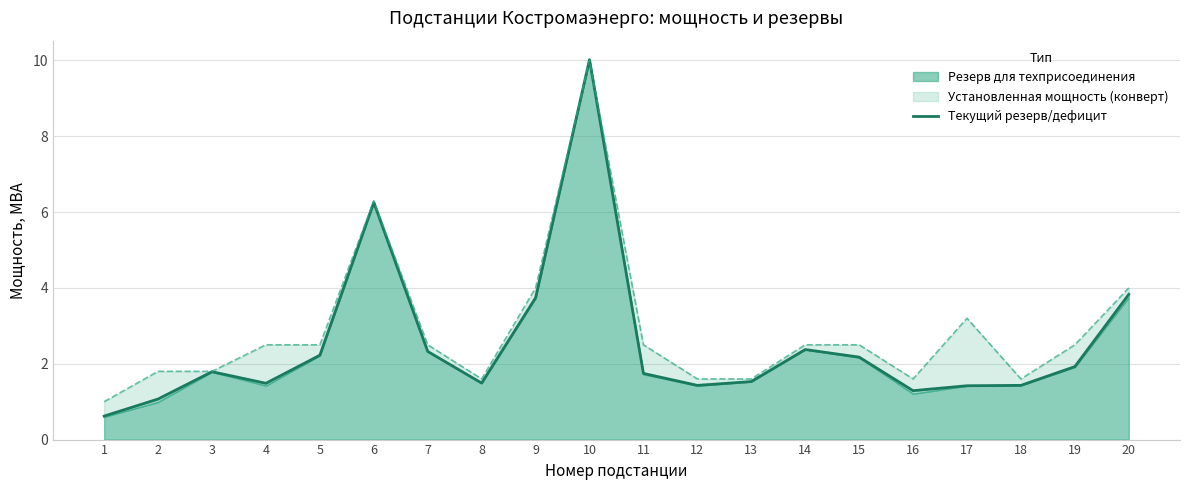

Between which two adjacent categories do Установленная мощность and Текущий резерв/дефицит first intersect?

9 and 10